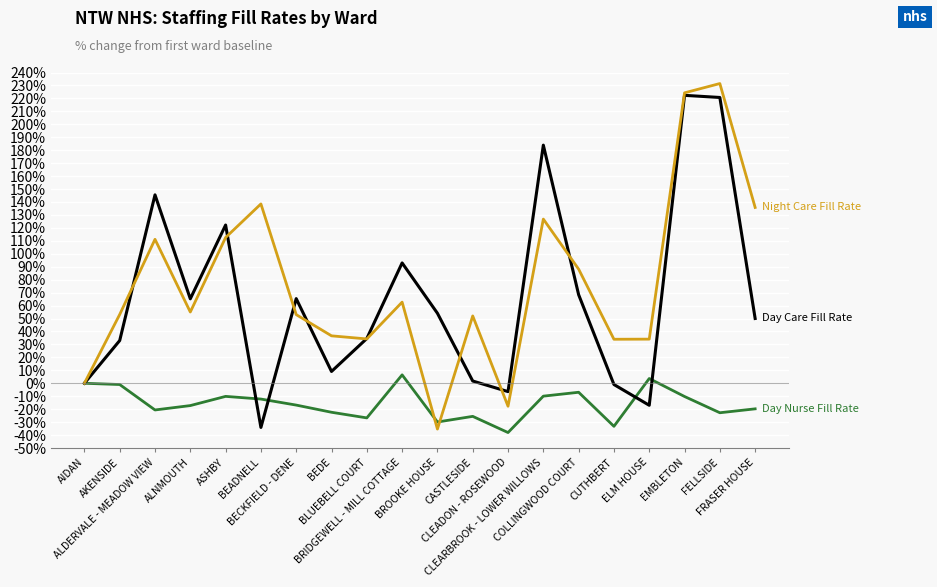

What position from the right is BEADNELL?

15